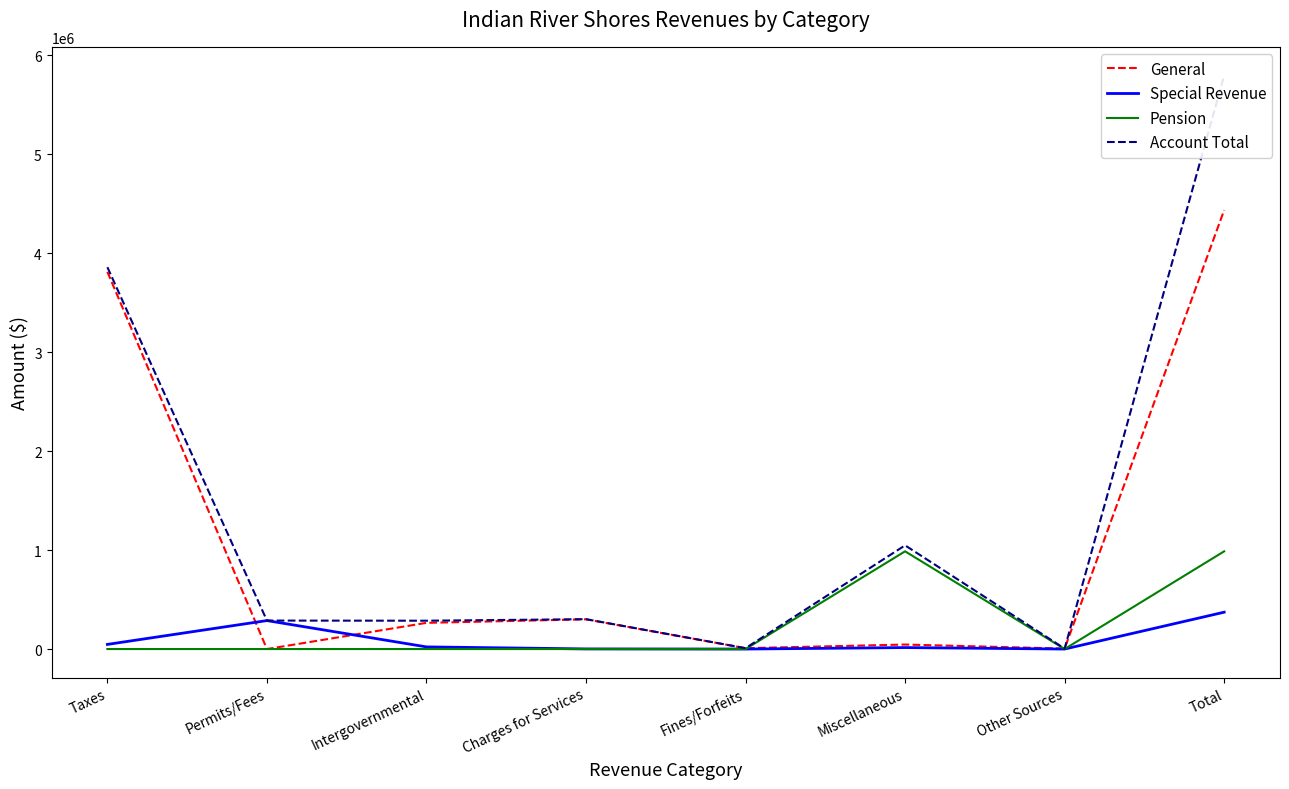

In Pension, how many points are higher than both neighbors (excluding endpoints)?

1